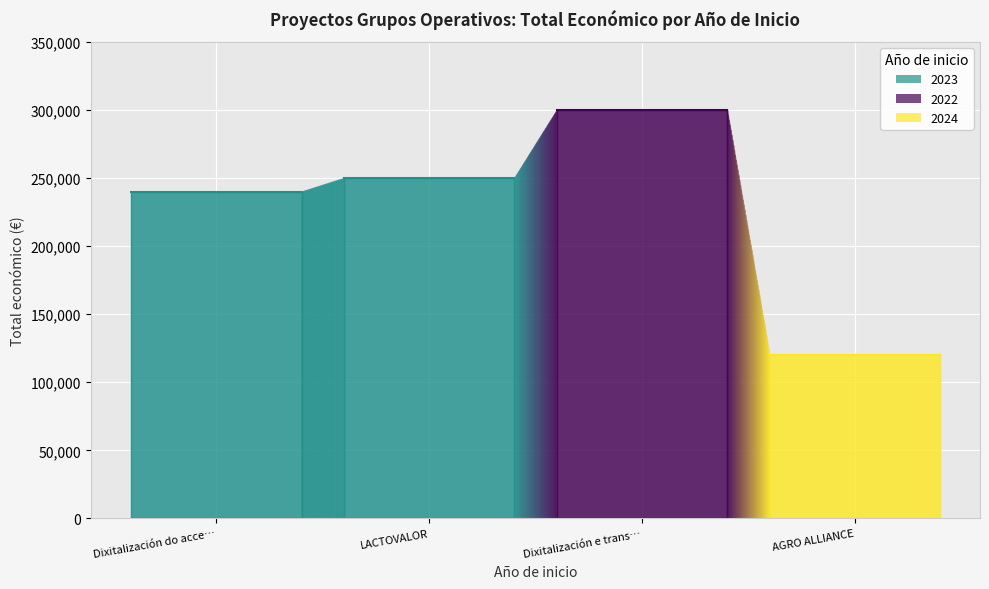

Read the value at 2024.

120000